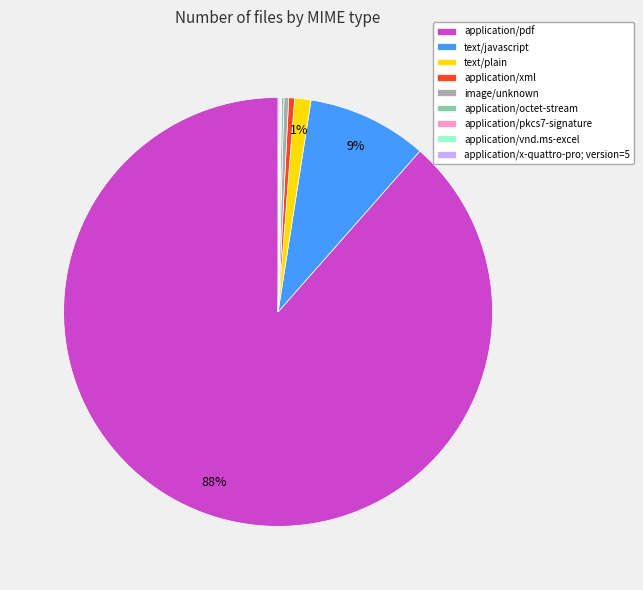

To the nearest percent, what is the average slice percentage?

11%